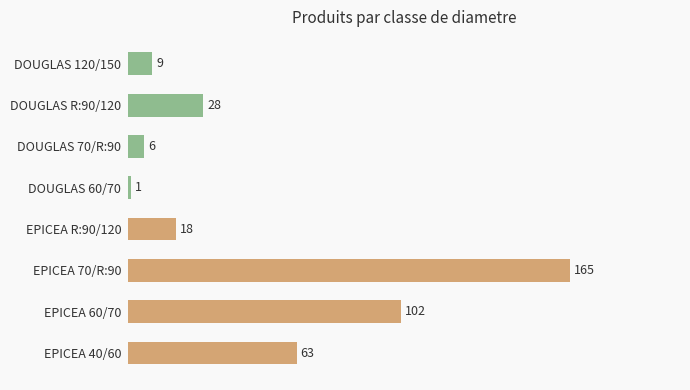

Reading bottom to top, transcribe all the data shown in this chart.

EPICEA 40/60=63	EPICEA 60/70=102	EPICEA 70/R:90=165	EPICEA R:90/120=18	DOUGLAS 60/70=1	DOUGLAS 70/R:90=6	DOUGLAS R:90/120=28	DOUGLAS 120/150=9